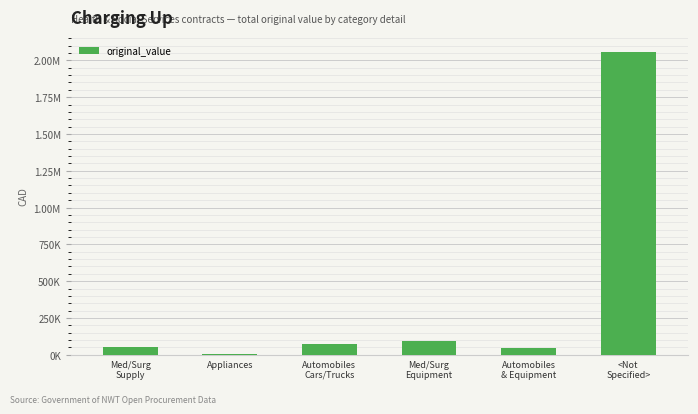

Where is the data nearest to the value 1030942?

Med/Surg
Equipment